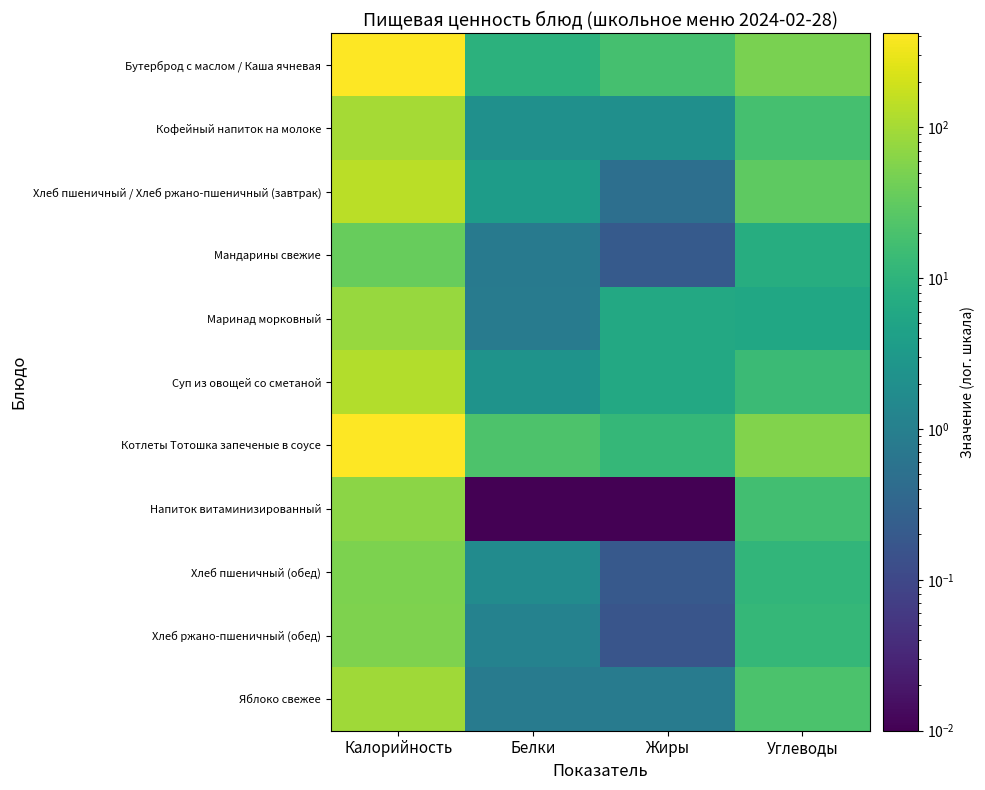

Which series changed the most between Калорийность and Углеводы?

Котлеты Тотошка запеченые в соусе